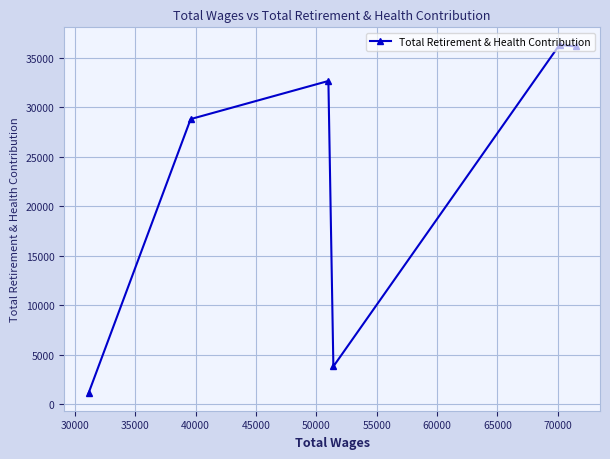

What is the minimum value shown in the chart?

1105